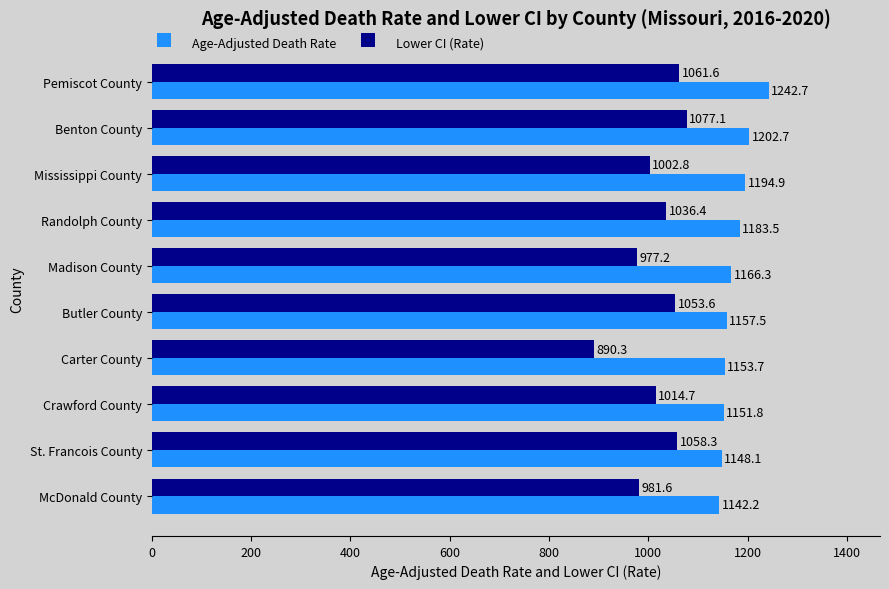

Is it true that Lower CI (Rate) equals 586.4 at Pemiscot County?

False